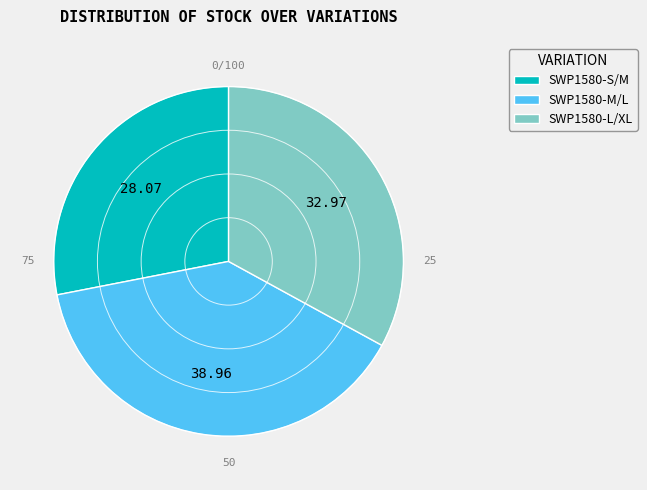

Rank the categories by value from lowest to highest.

SWP1580-S/M, SWP1580-L/XL, SWP1580-M/L